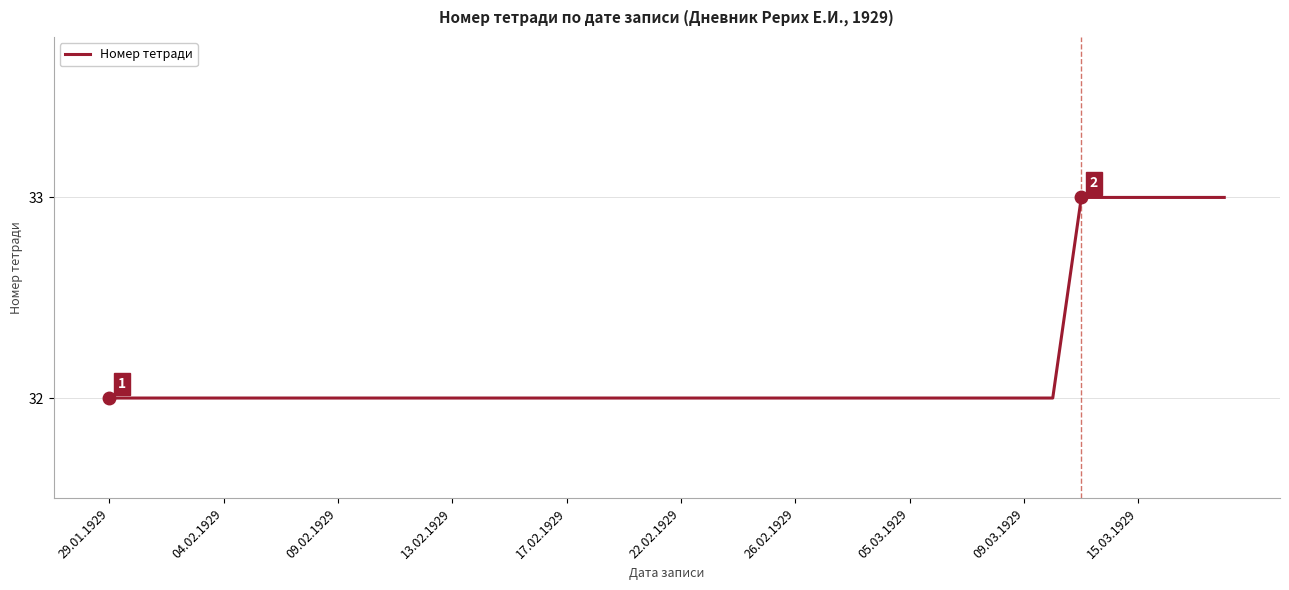

What is the smallest value displayed?

32